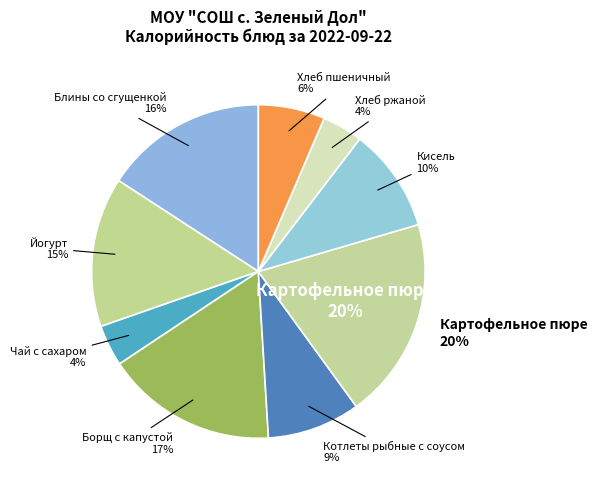

Rank the categories by value from highest to lowest.

Картофельное пюре, Борщ с капустой, Блины со сгущенкой, Йогурт, Кисель, Котлеты рыбные с соусом, Хлеб пшеничный, Чай с сахаром, Хлеб ржаной